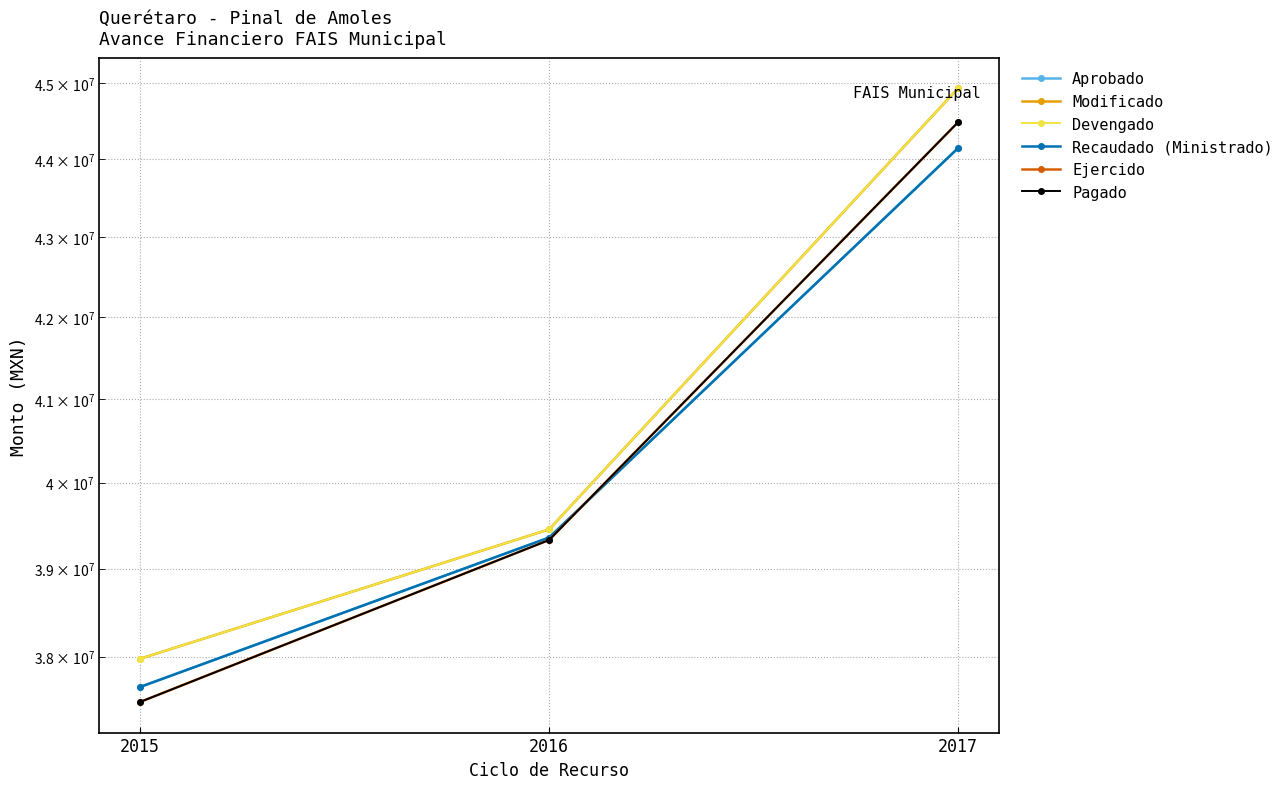

What is the value of the Pagado point at the 1st from the left?

37496745.6